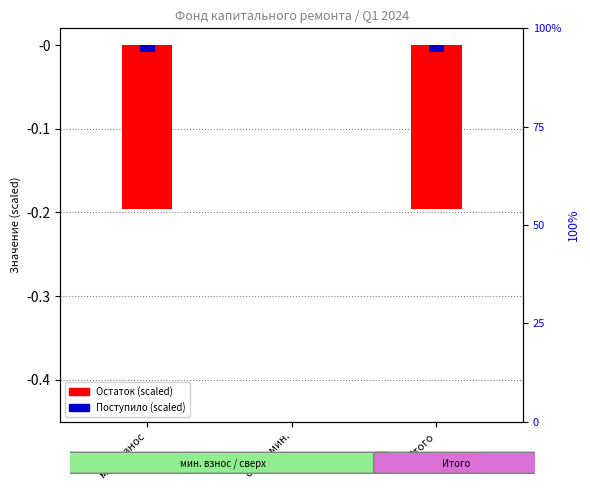

The Поступило (scaled) series shows -0.0 at мин. взнос. True or false?

False